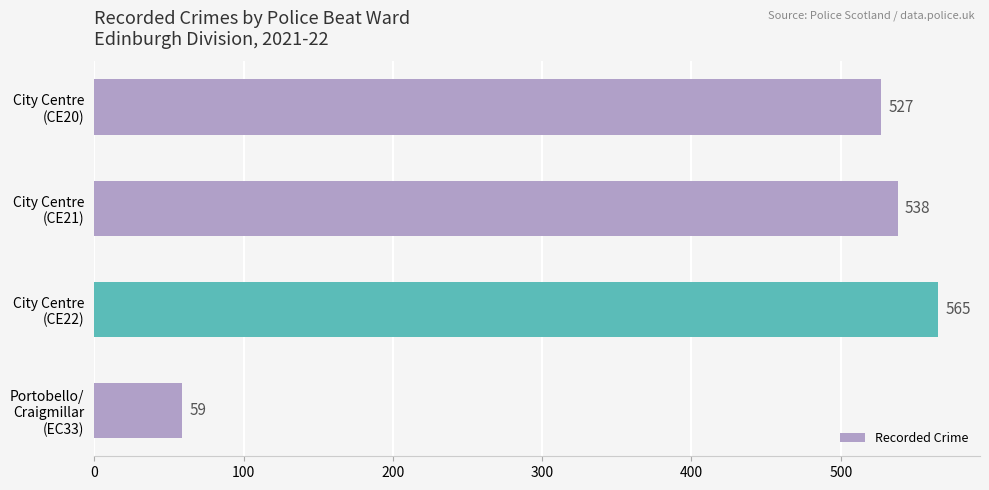

What is the greatest value displayed?

565